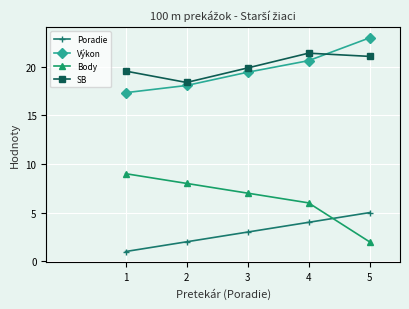

Is the value of SB at 1 greater than the value of Body at 4?

Yes